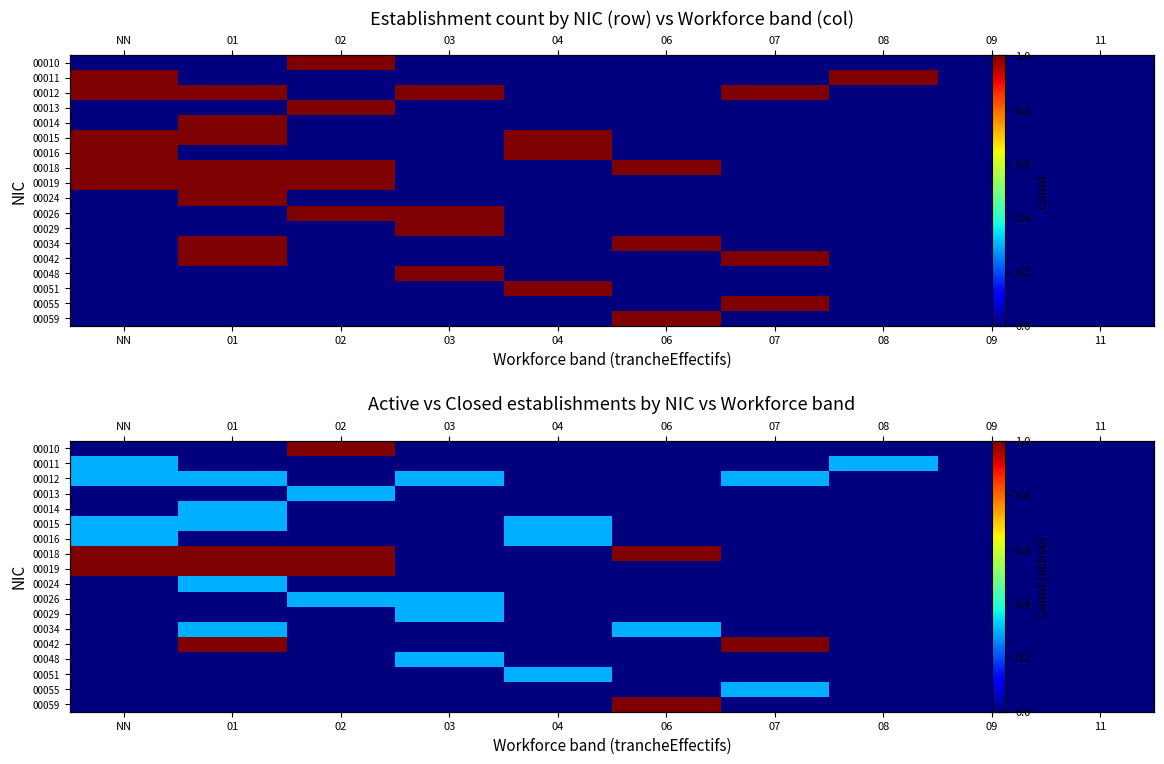

At which category is the sum across all series the highest?

01